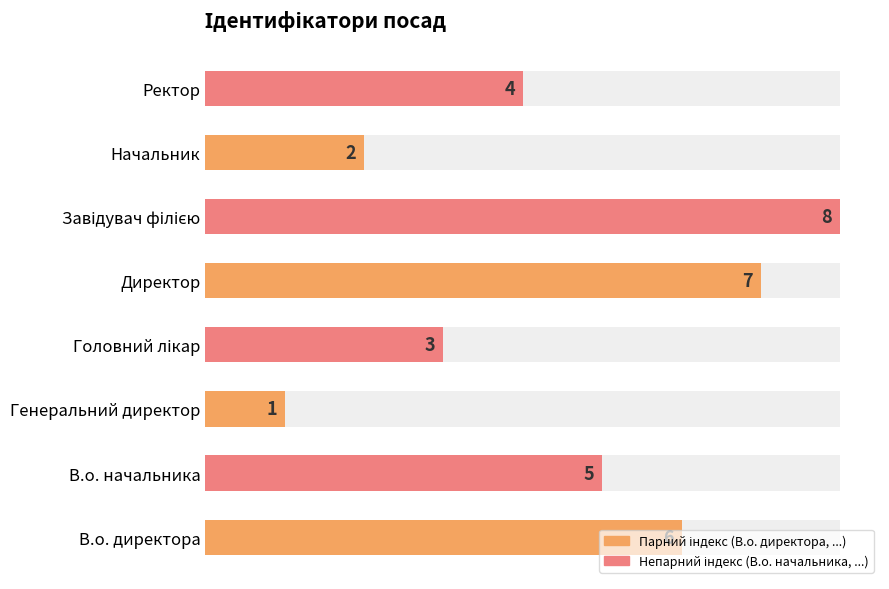

The chart shows a value of 7 at В.о. начальника. True or false?

False